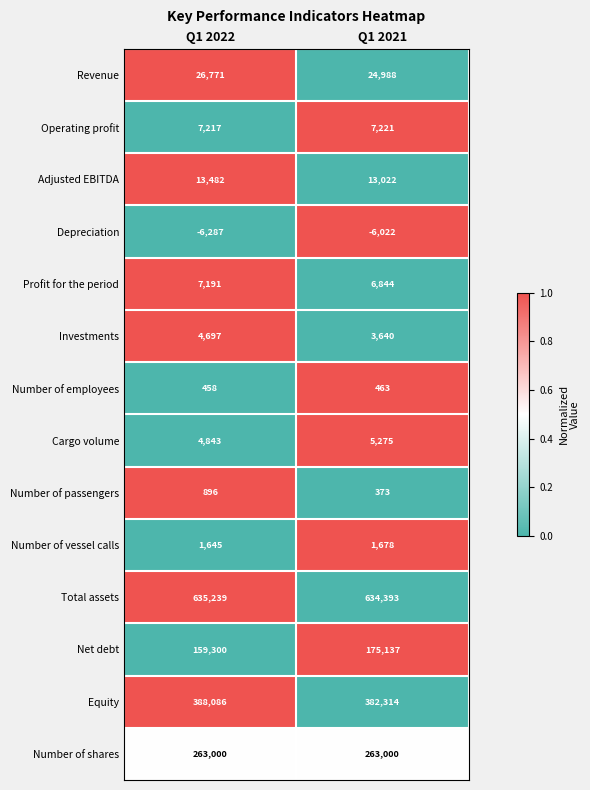

What is the difference between the maximum and minimum values in the Depreciation series?

265